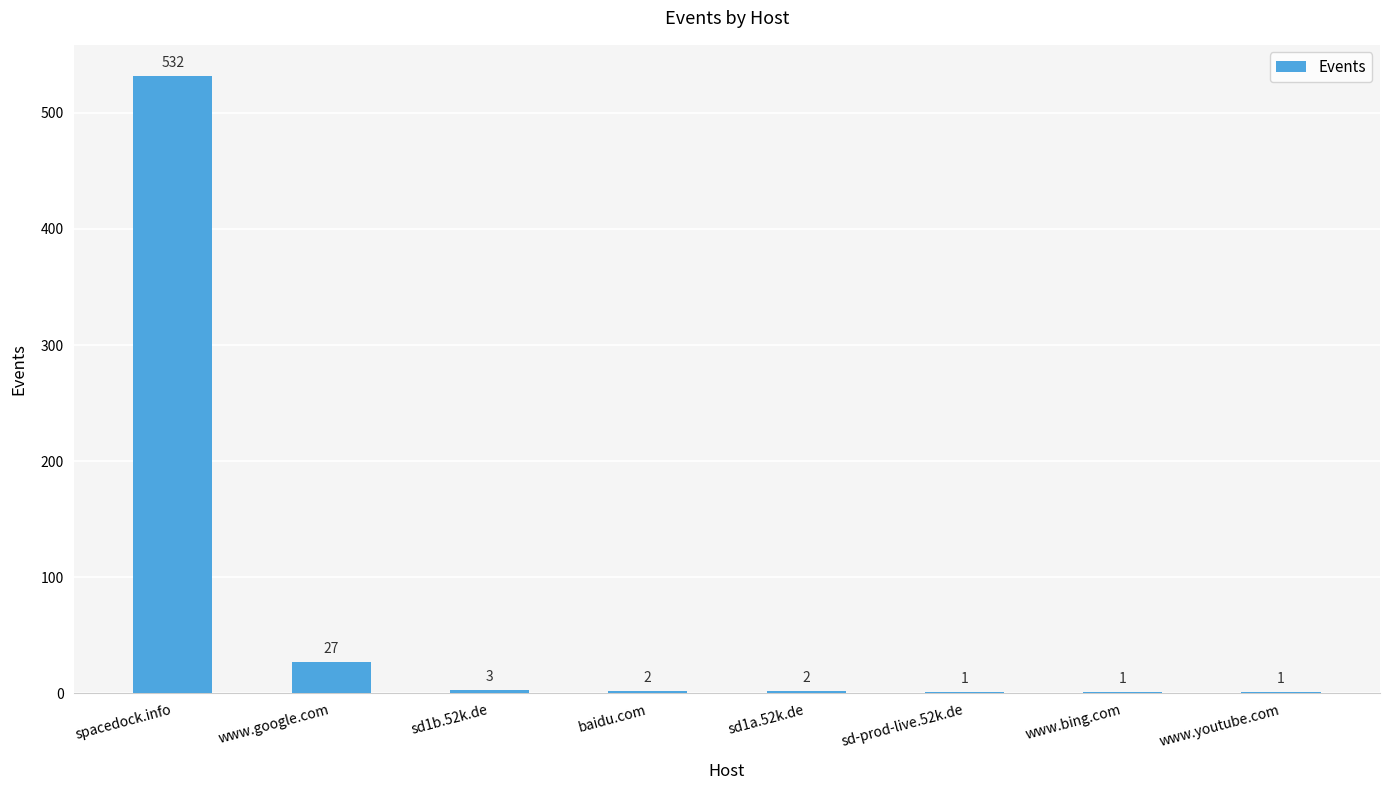

What is the maximum value shown in the chart?

532